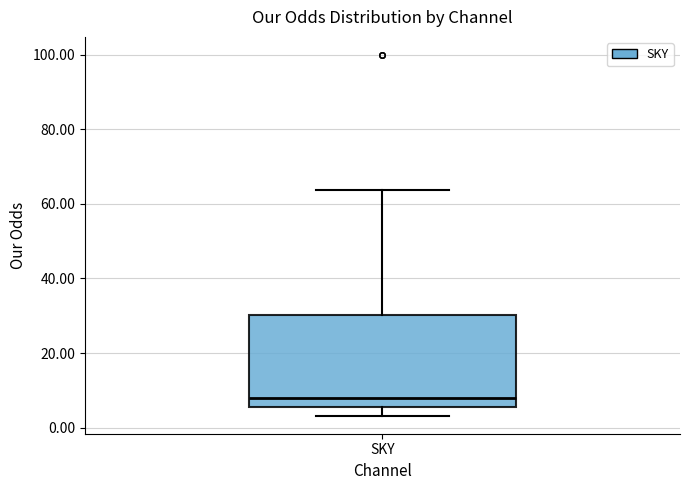

Where does the lower whisker of the box for SKY end on the y-axis? The values are not printed on the chart, so give them approximately, as read against the axis.

4